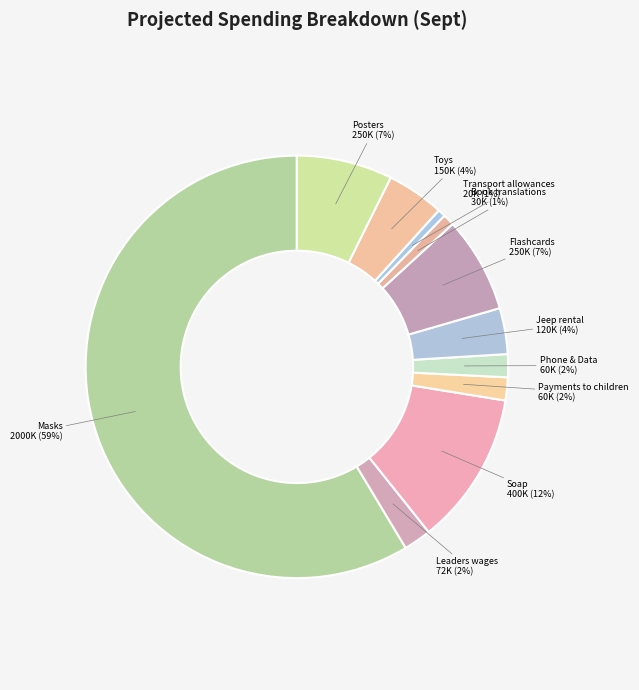

To the nearest percent, what portion does Soap represent?

12%